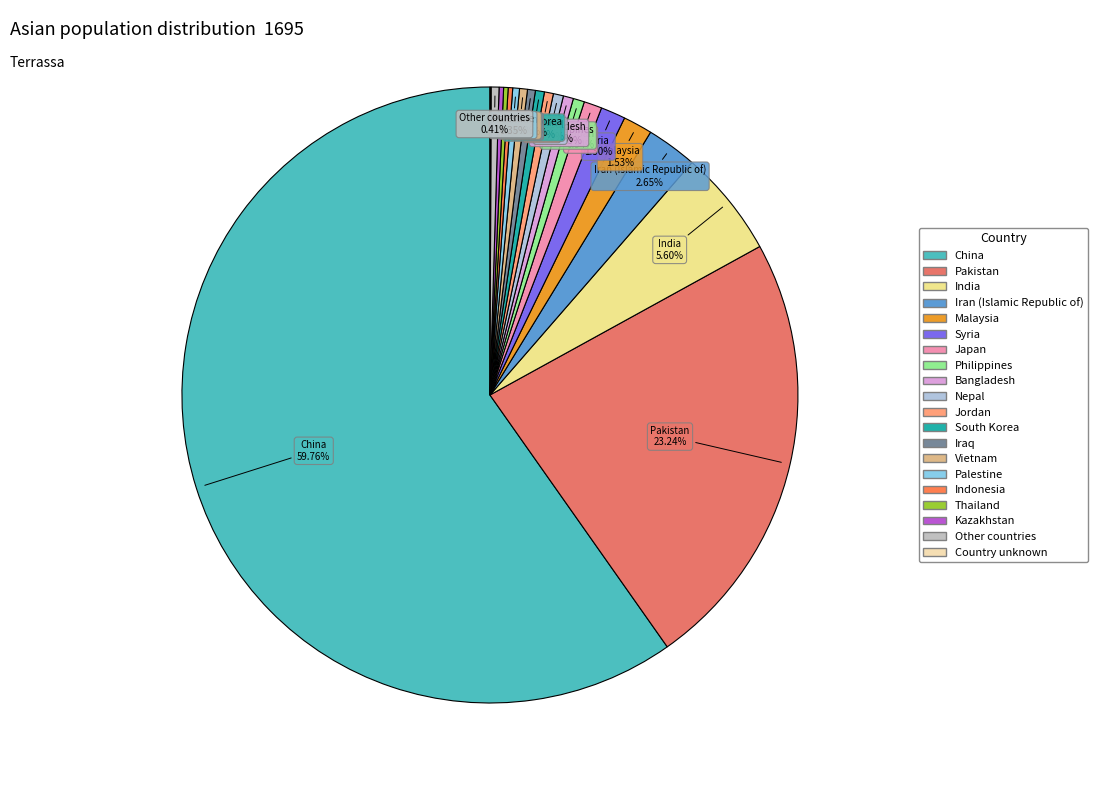

The Iraq slice represents 1% of the pie. True or false?

False